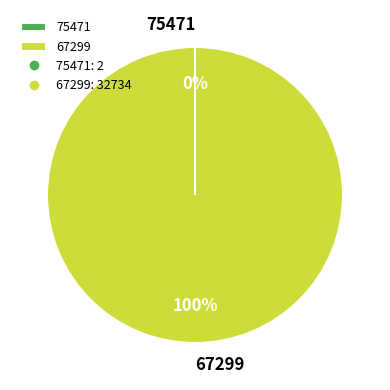

Which slice is the largest?

67299